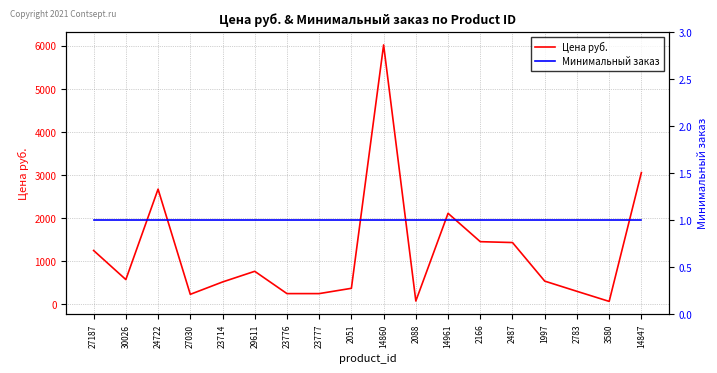

What is the difference between the Цена руб. values at 1997 and 23777?

290